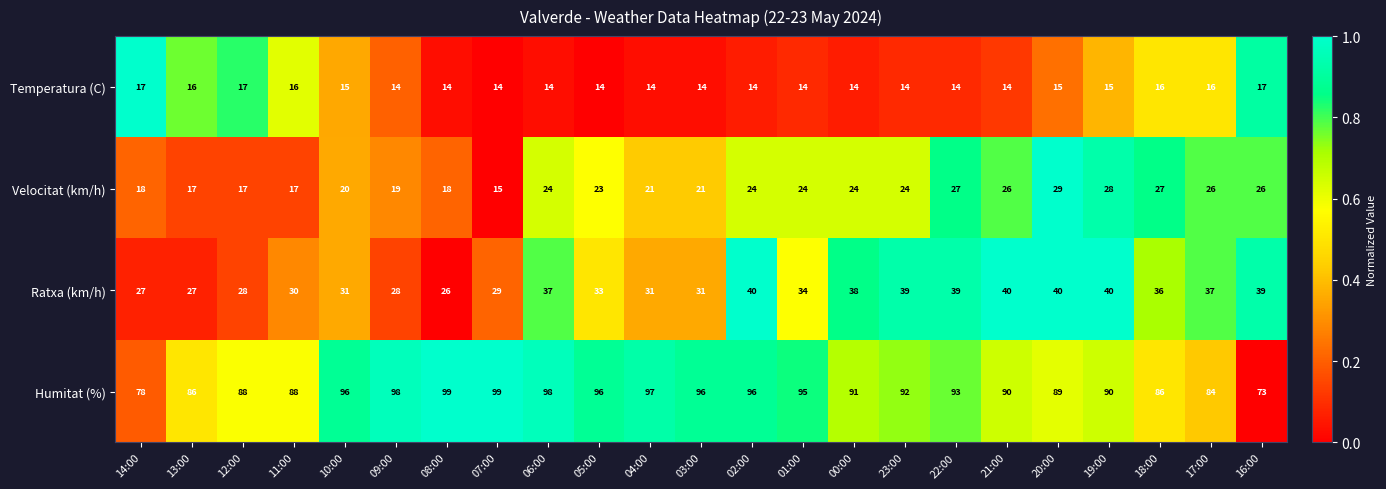

What is the difference between the second highest and second lowest values in the Ratxa (km/h) series?

13